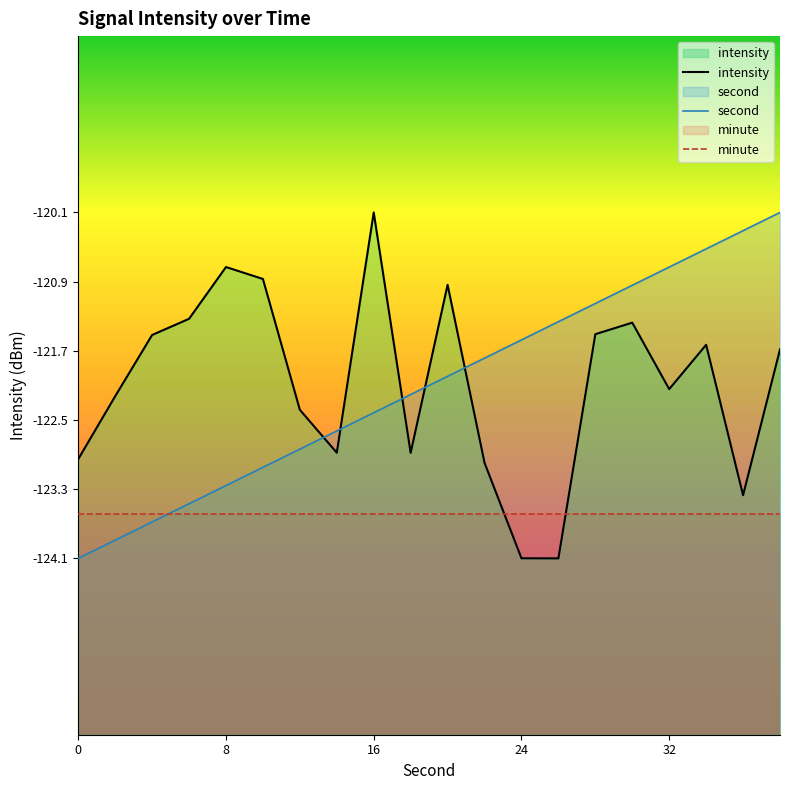

Which series has the widest spread of values?

intensity